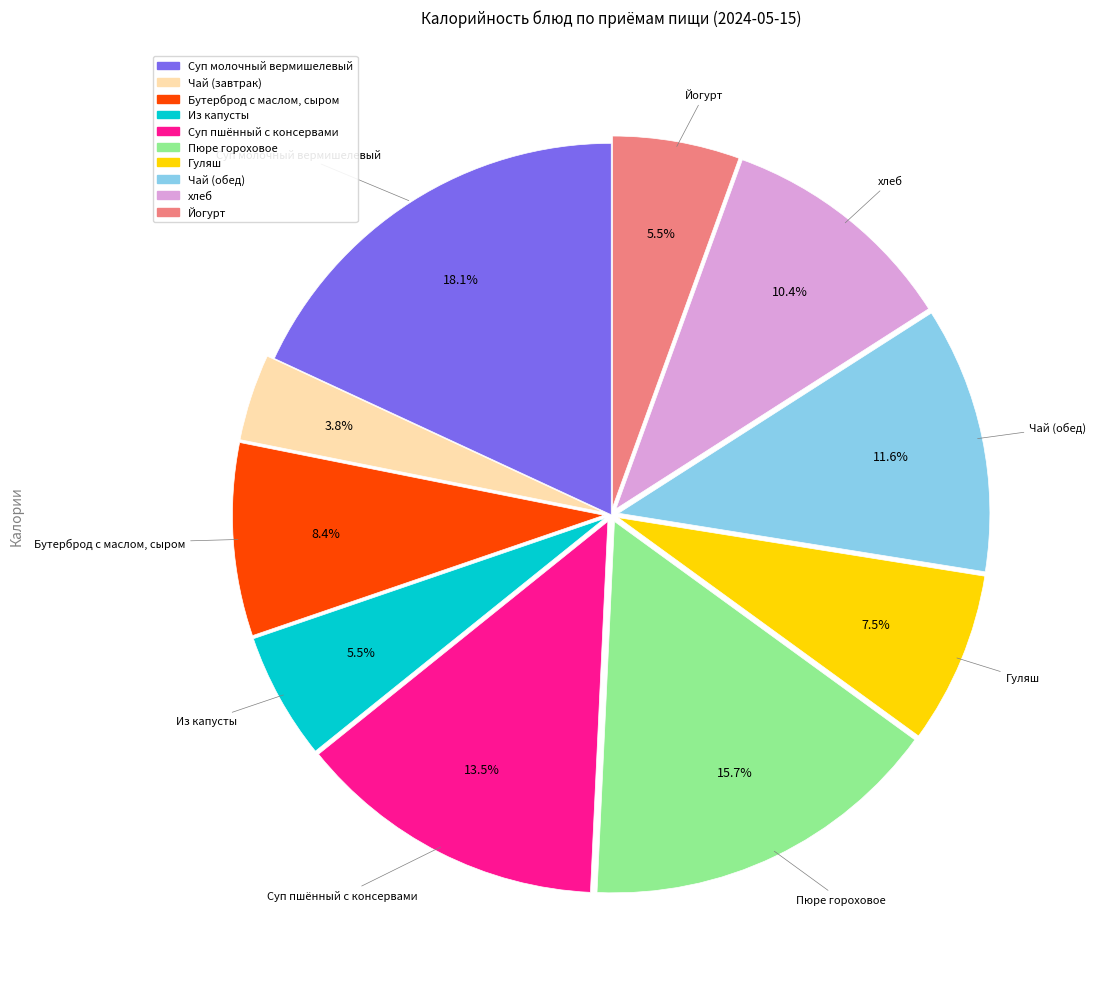

Which has a higher value, Йогурт or Суп молочный вермишелевый?

Суп молочный вермишелевый